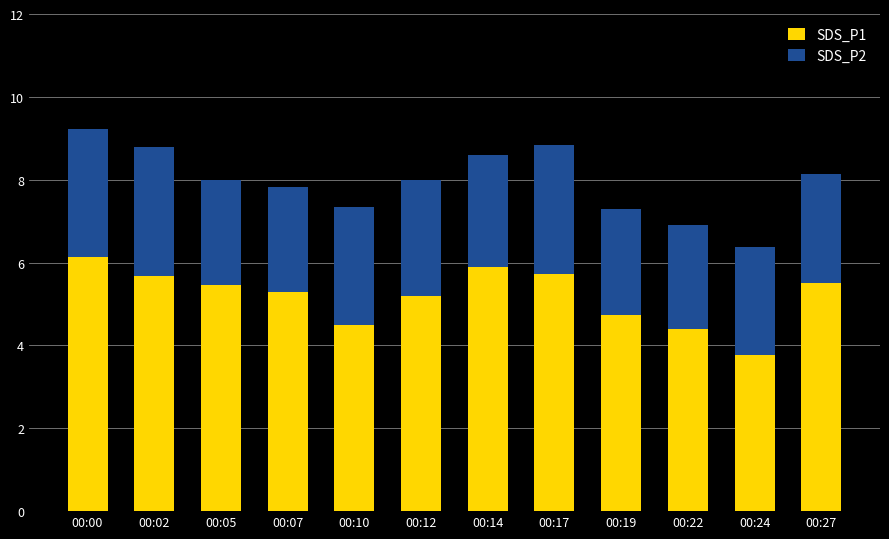

What is the highest value of the SDS_P1 series?

6.1